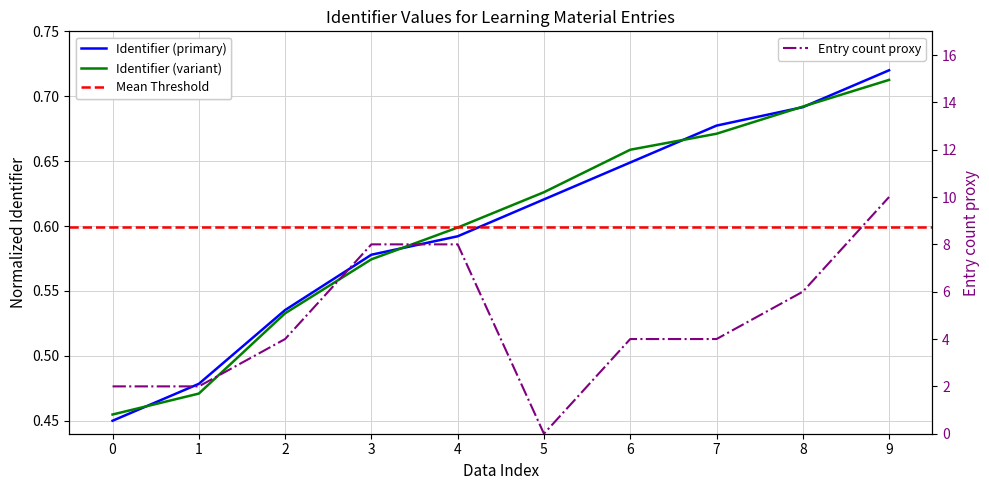

What is the smallest value displayed?

0.5